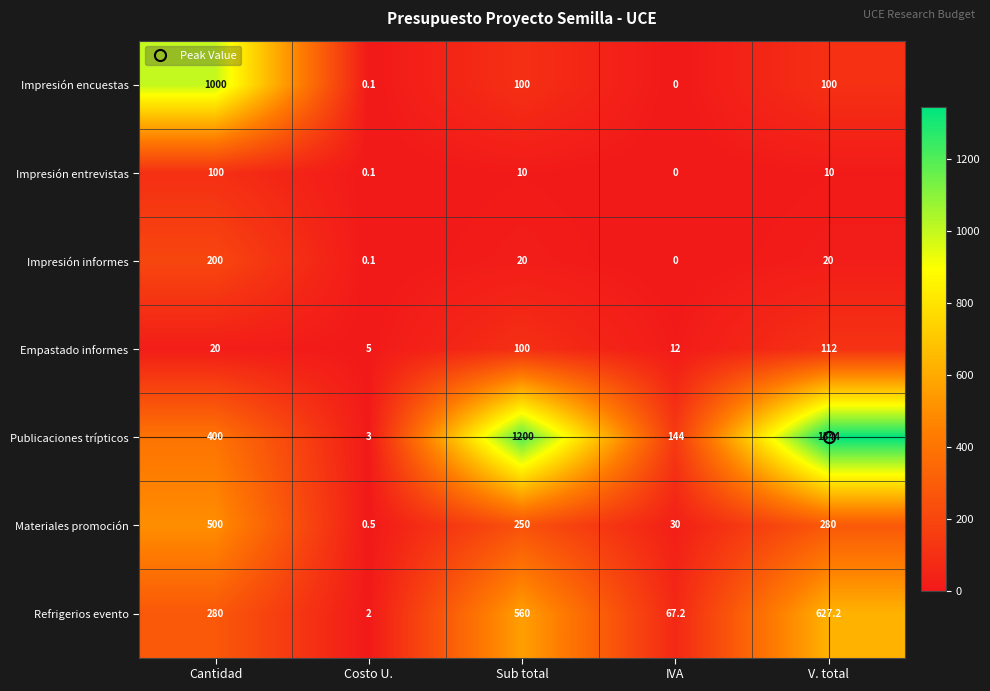

Count the number of data series in this chart.

7